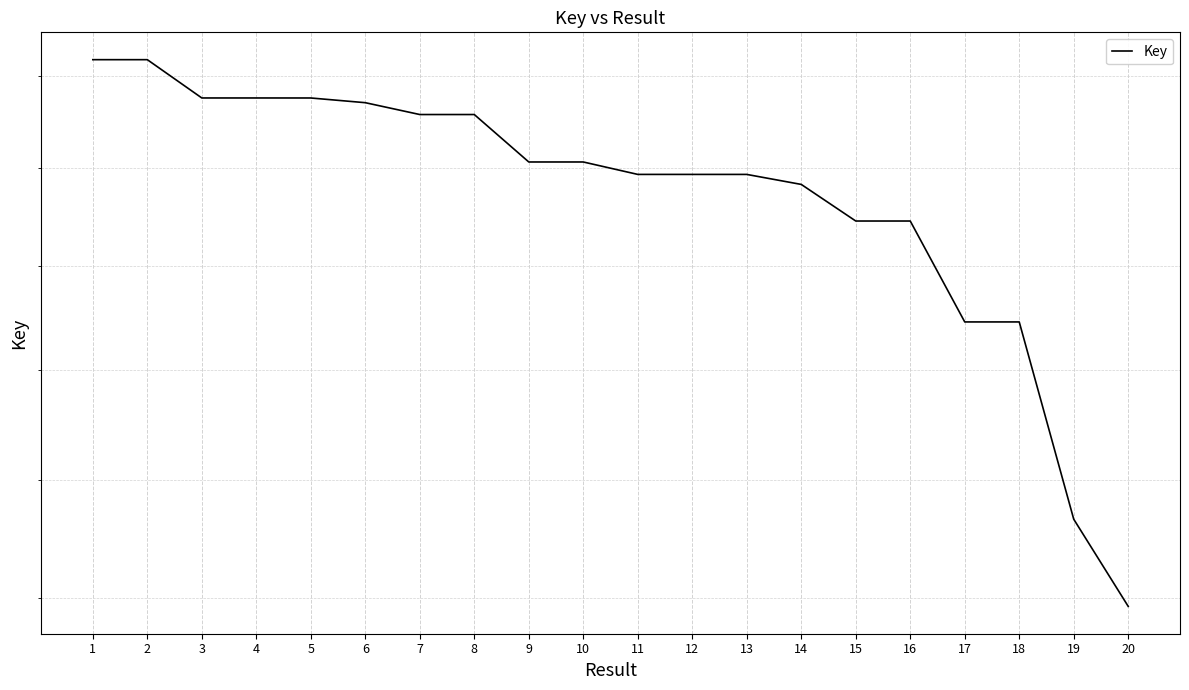

Where is the first local minimum?

3